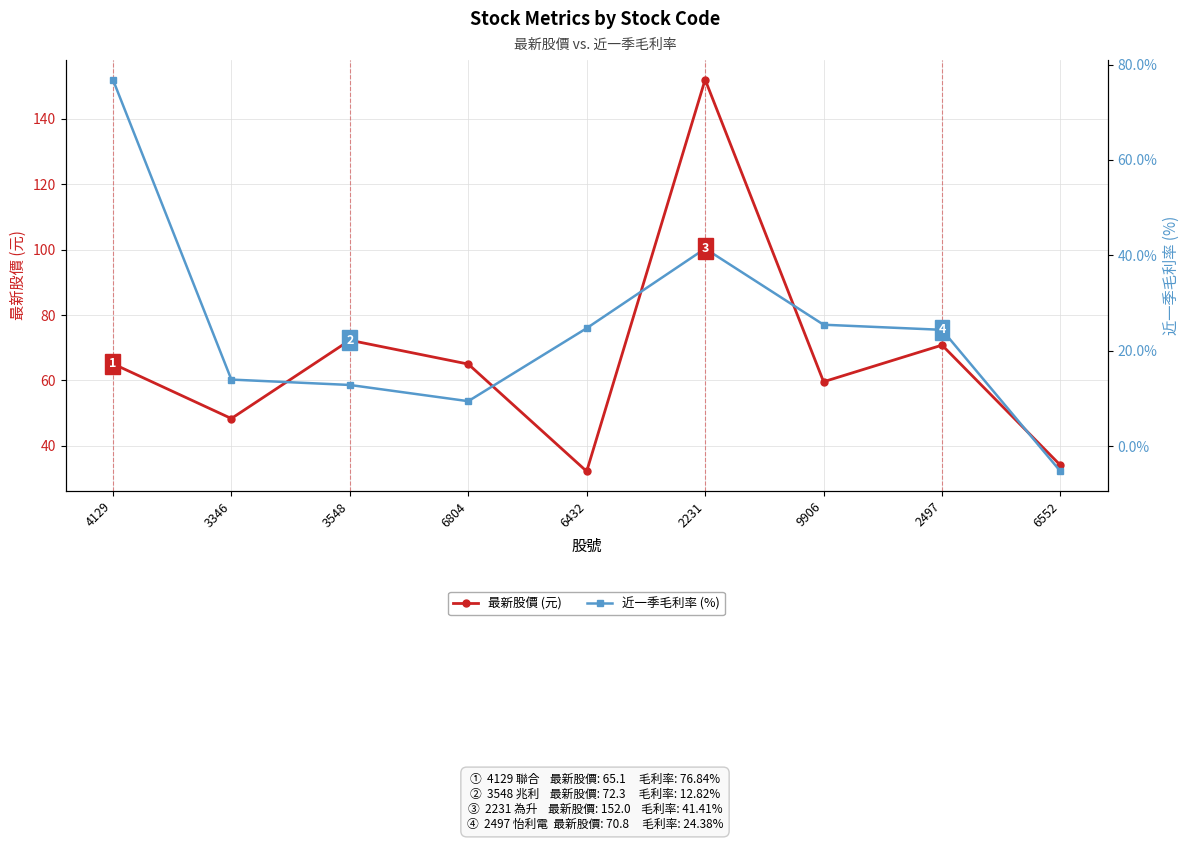

At which label does 最新股價 (元) reach its minimum?

6432